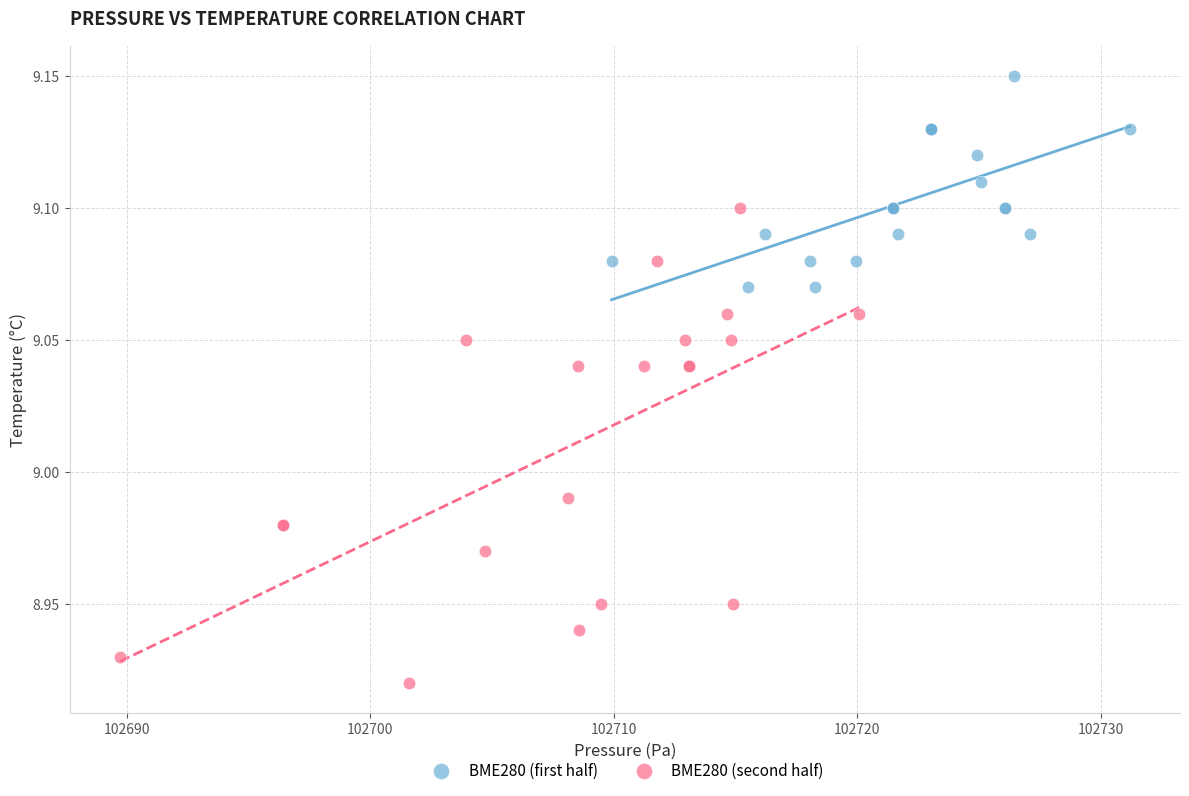

Which series reaches the minimum Y coordinate?

BME280 (second half)